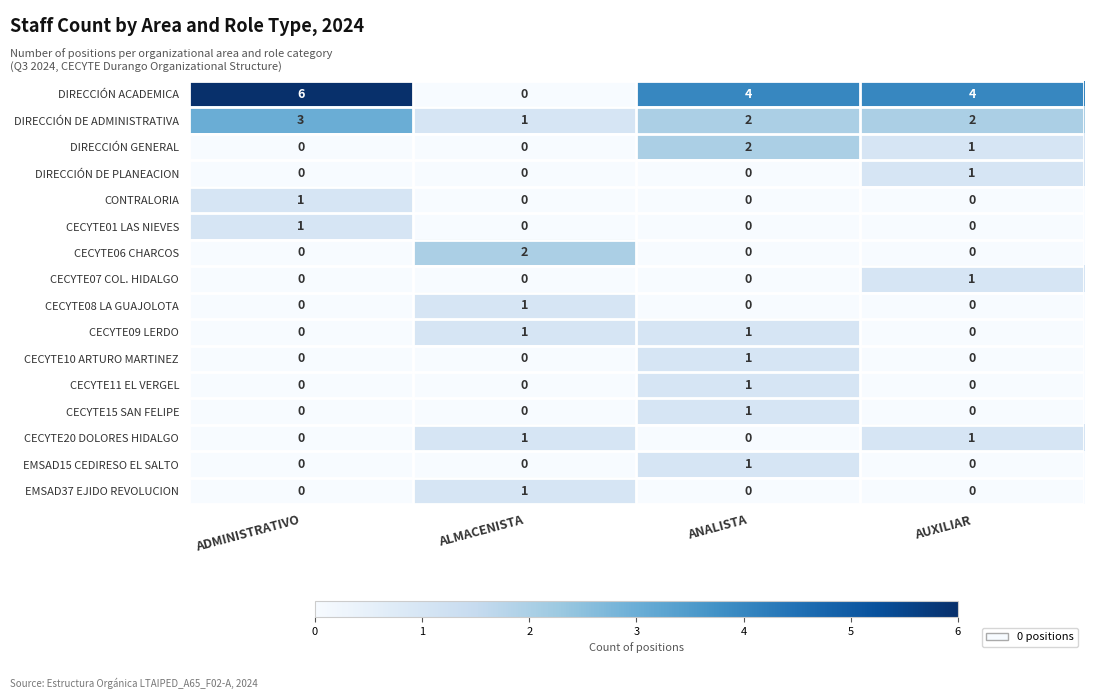

At how many categories does at least one series exceed 1?

4